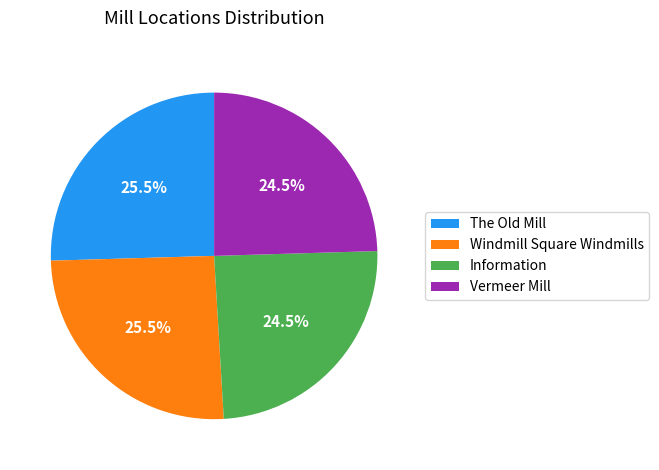

Approximately how many times larger is the value at Vermeer Mill compared to The Old Mill?

1.0